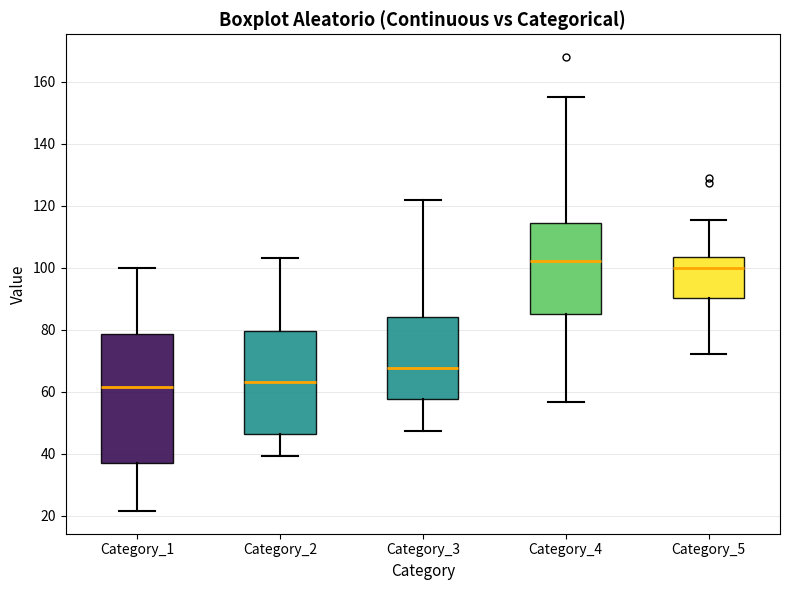

Which box is the tallest, from its lower edge to its upper edge?

Category_1